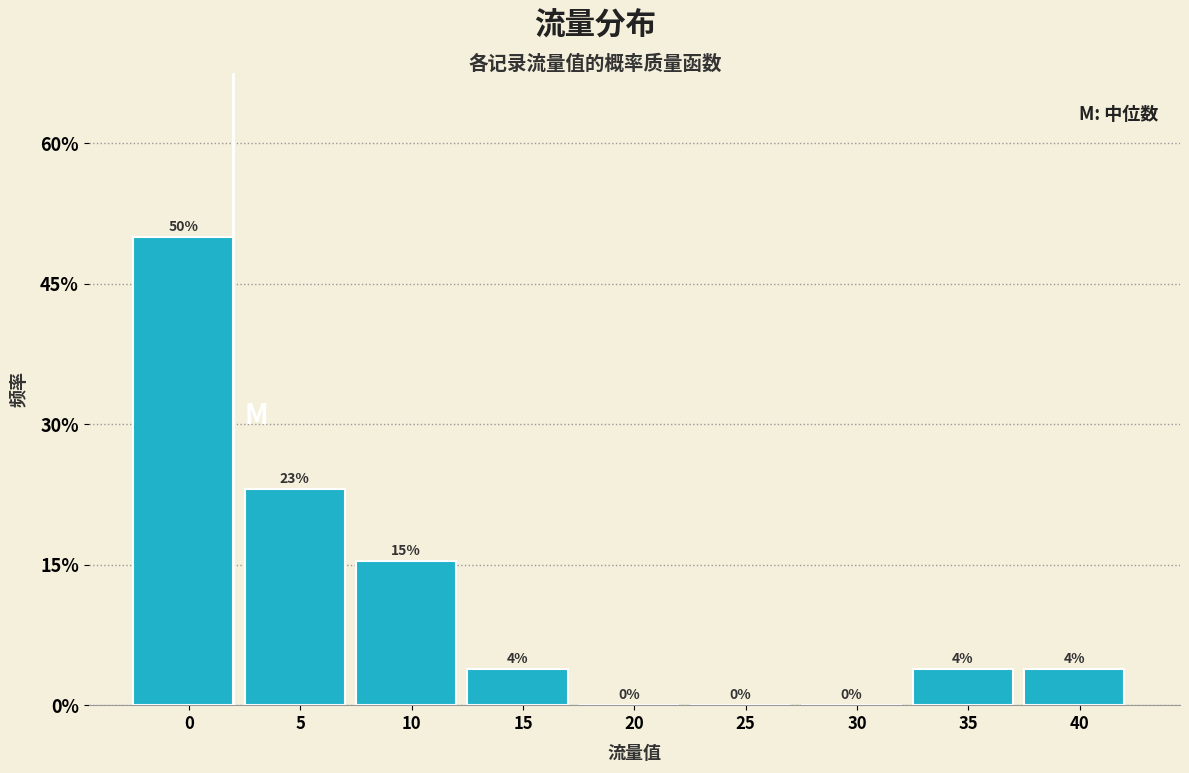

Are the bars horizontal?

No